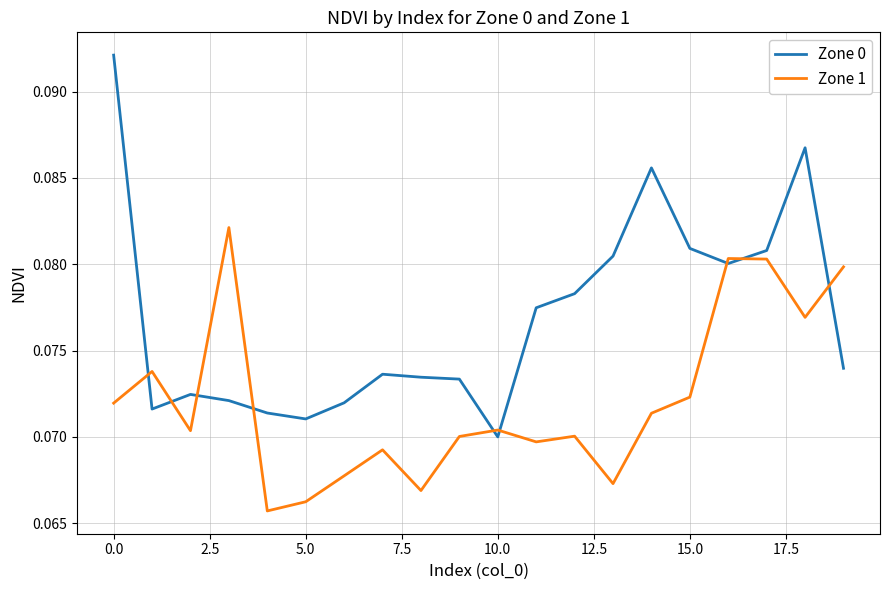

How many lines are shown in the chart?

2